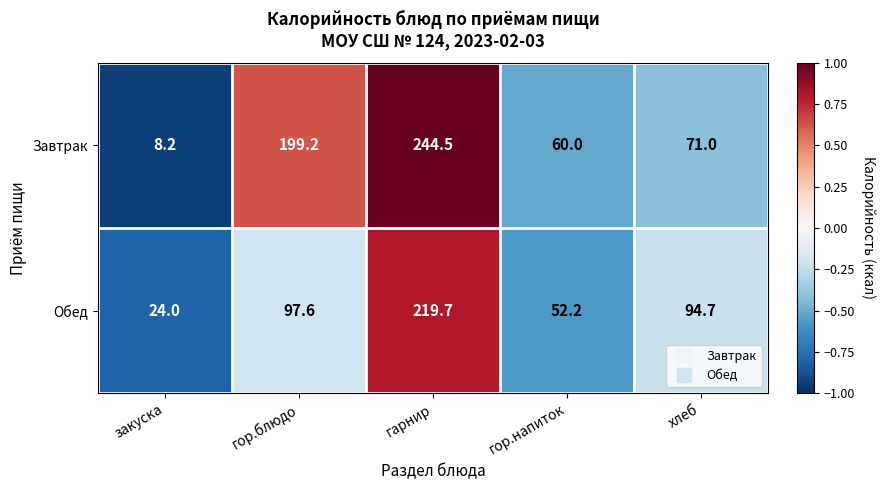

Which series has the widest spread of values?

Завтрак